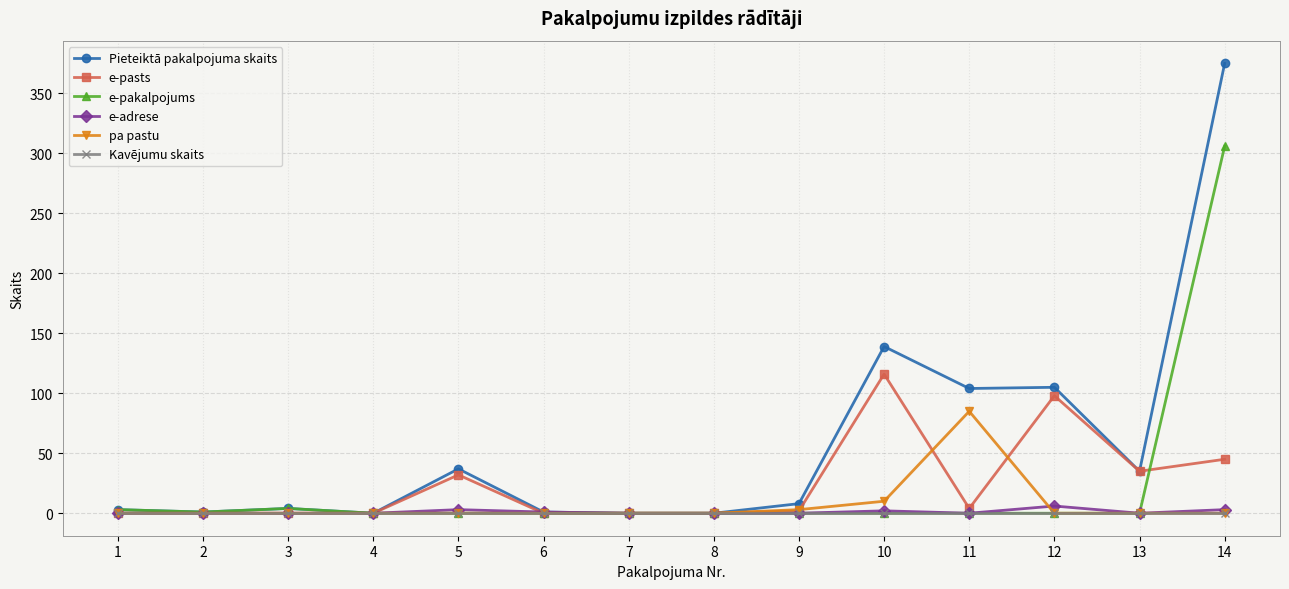

Which series has the largest range (max minus min)?

Pieteiktā pakalpojuma skaits